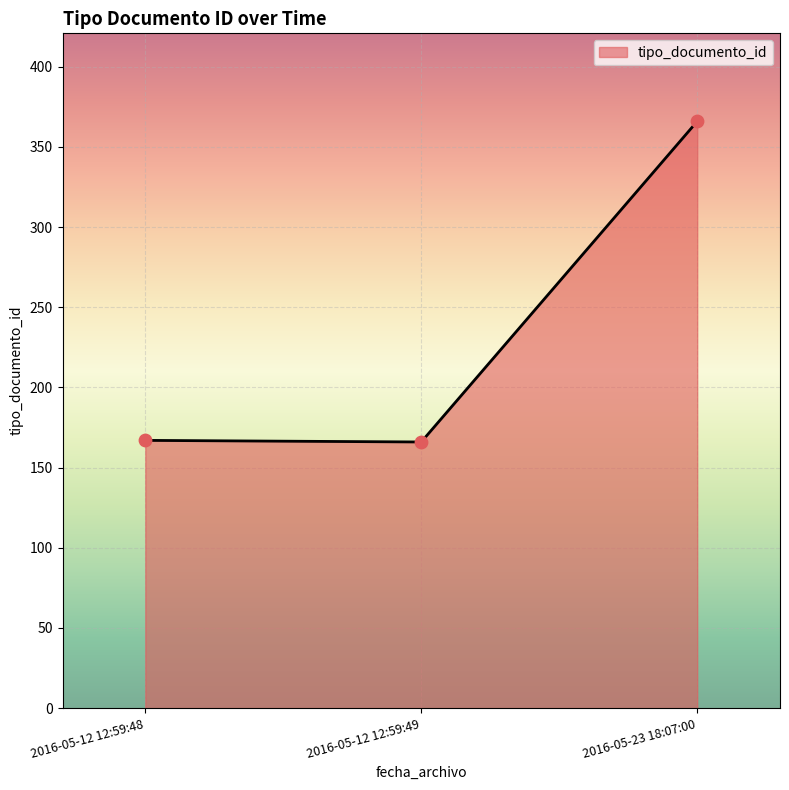

What is the change in value from 2016-05-12 12:59:49 to 2016-05-23 18:07:00?

+200